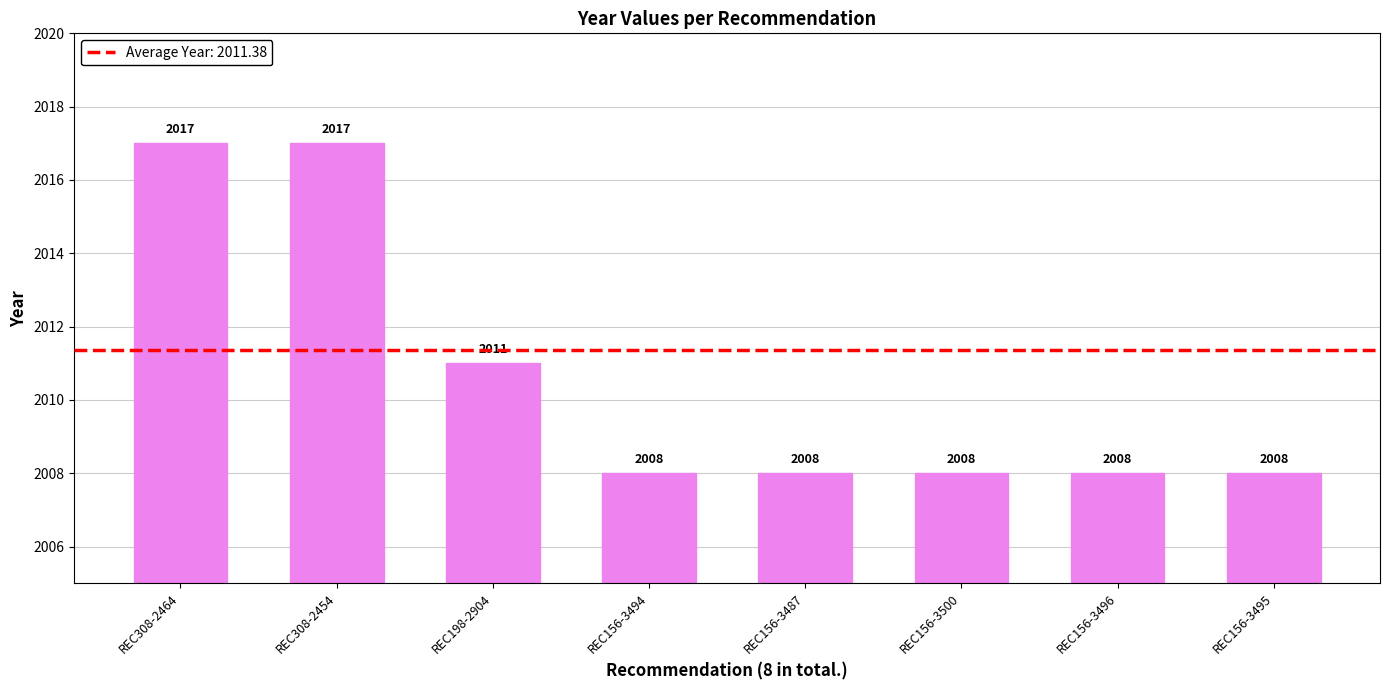

How many bars are there in total?

8